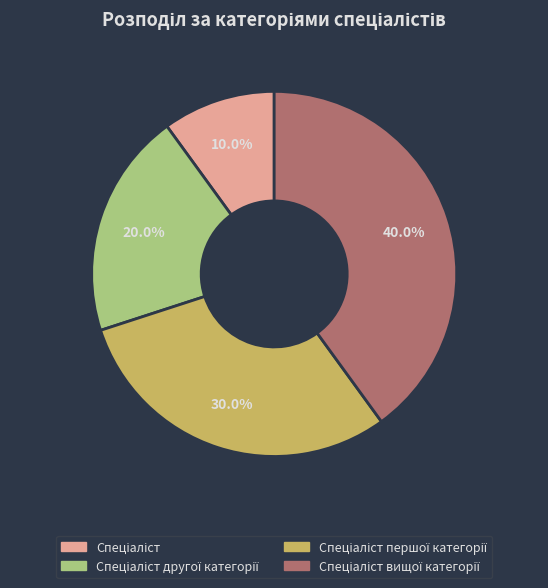

Is there a majority slice in this chart?

No